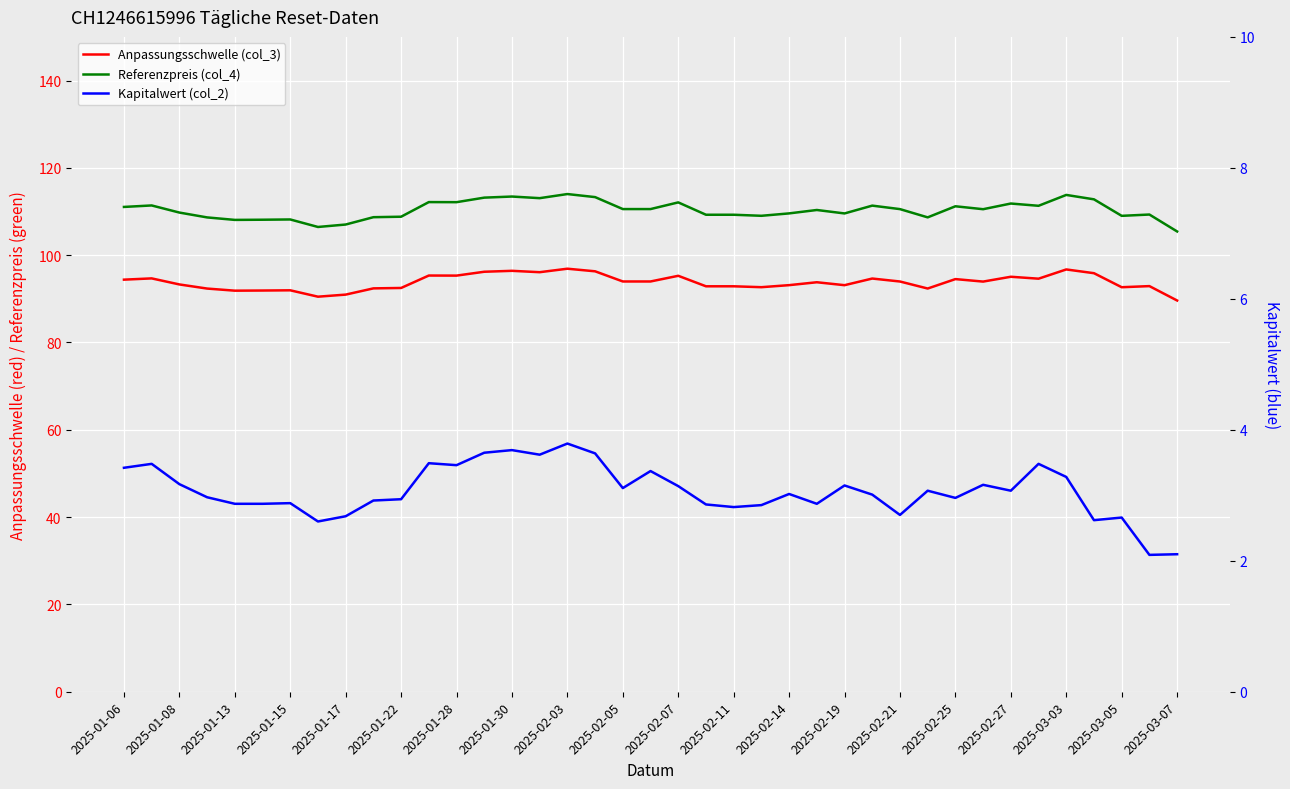

Between 27 and 29, which is larger?

27